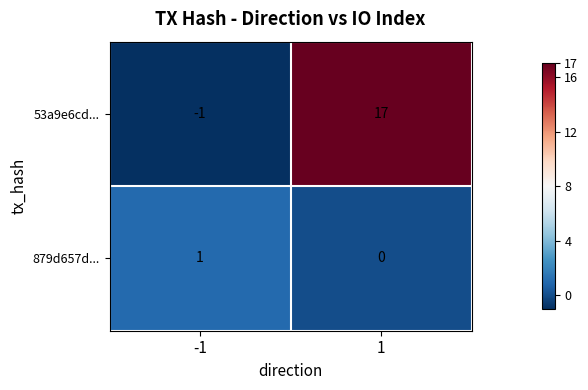

Which series changed the most between -1 and 1?

53a9e6cd...